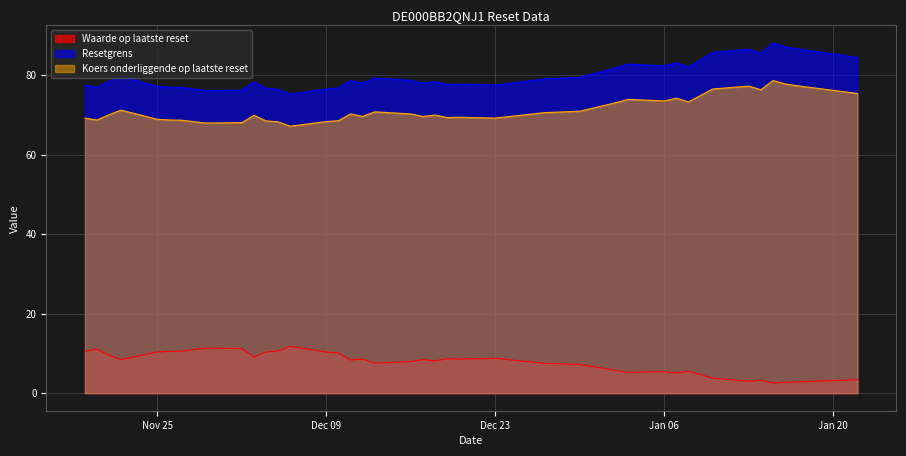

True or false: Koers onderliggende op laatste reset and Resetgrens intersect in this chart.

False